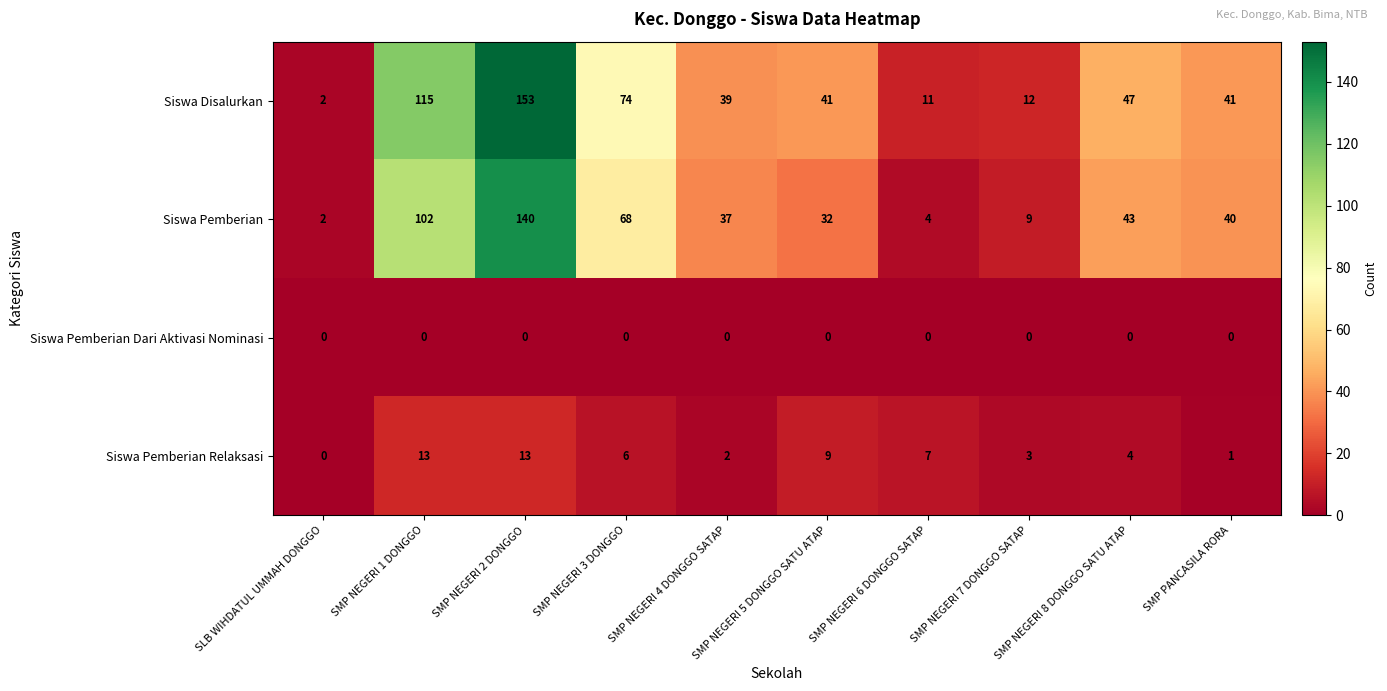

Which series has the largest total across all categories?

Siswa Disalurkan